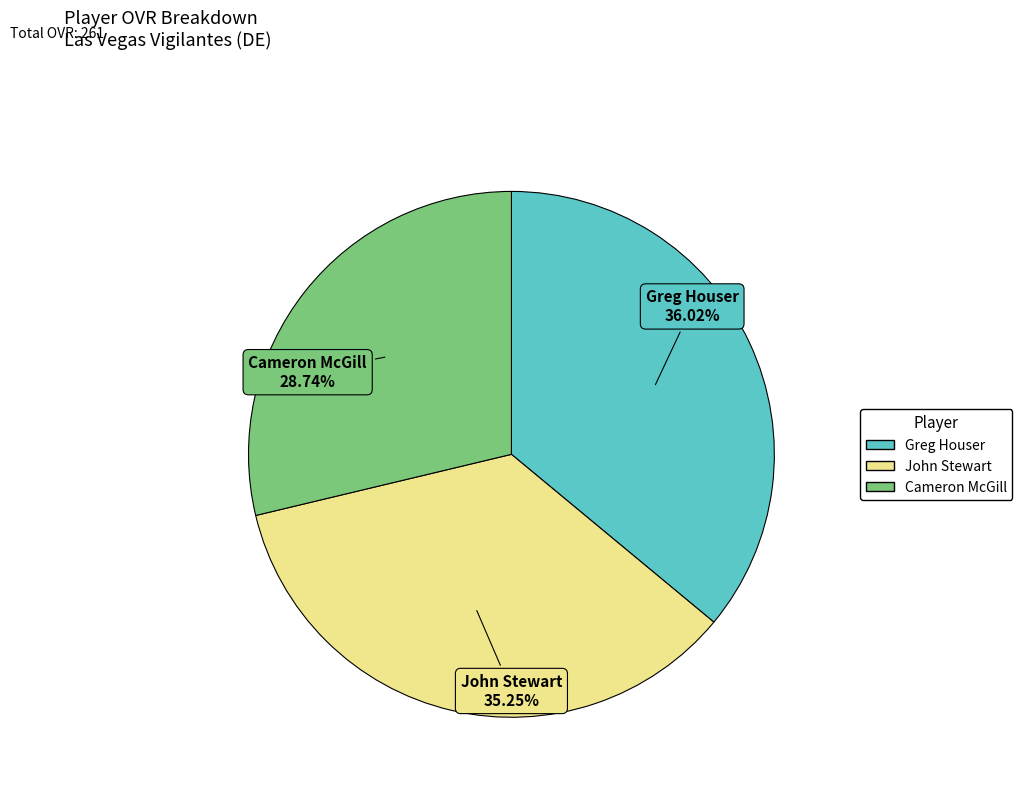

To the nearest percent, what is the combined percentage of Cameron McGill and Greg Houser?

65%